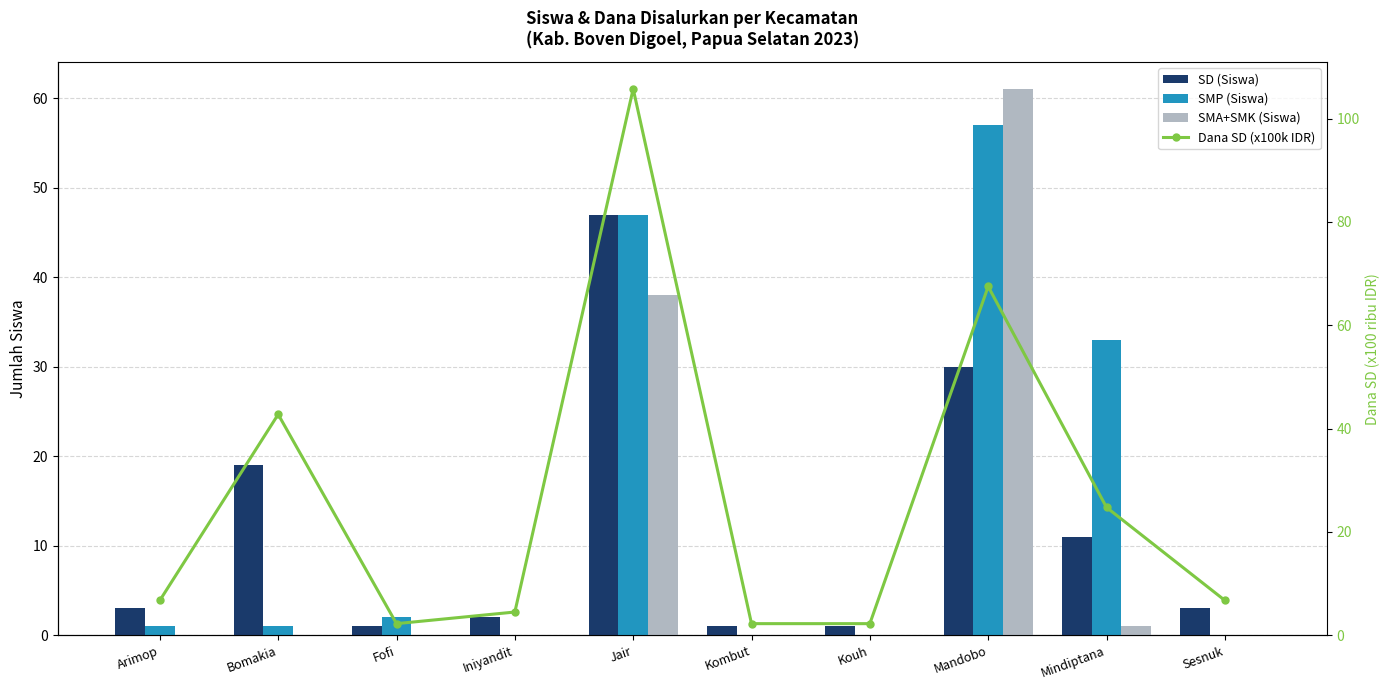

Rank the series at Kouh from lowest to highest value.

SMP (Siswa), SMA+SMK (Siswa), SD (Siswa), Dana SD (x100k IDR)